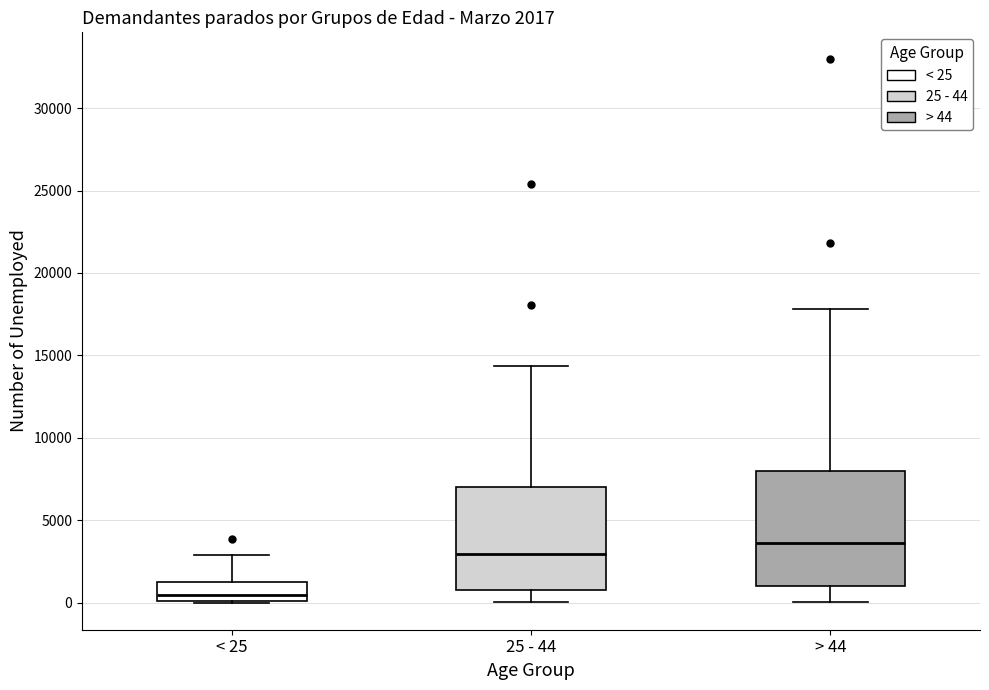

Which box's median line is the highest?

> 44